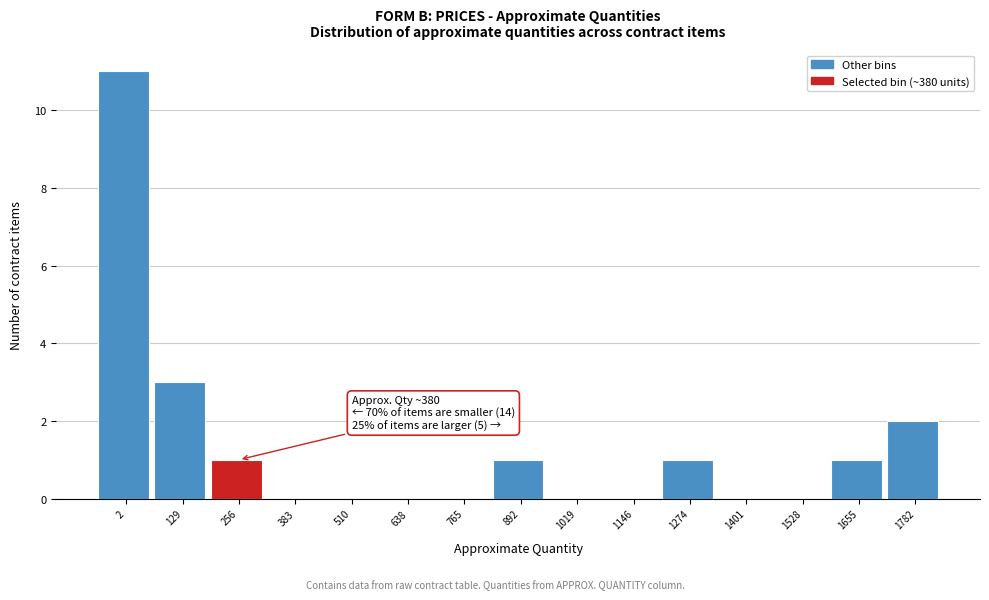

Reading right to left, transcribe all the data shown in this chart.

1782=2	1655=1	1528=0	1401=0	1274=1	1146=0	1019=0	892=1	765=0	638=0	510=0	383=0	256=1	129=3	2=11